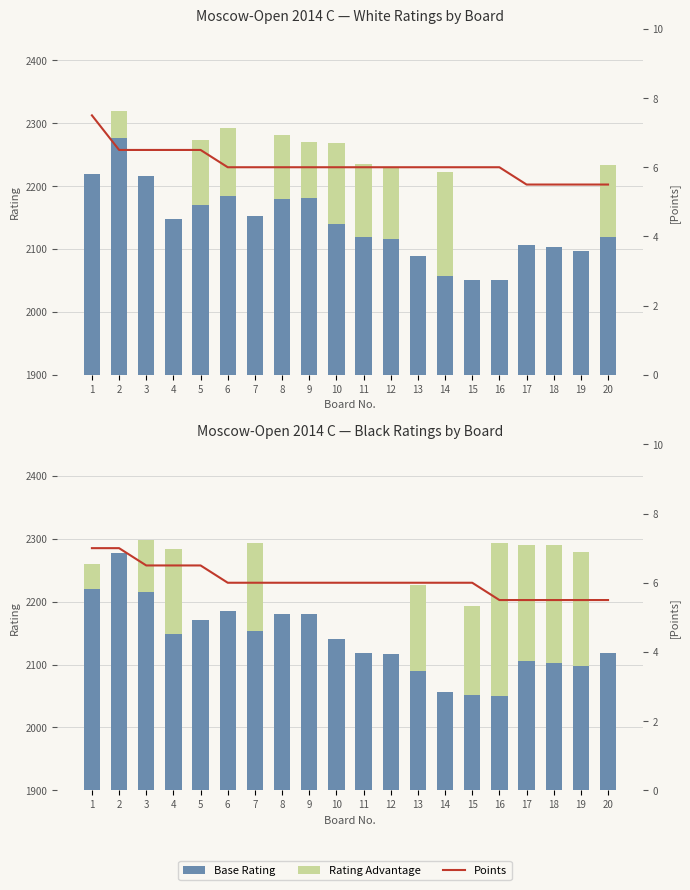

Between 11 and 15, which is larger?

11